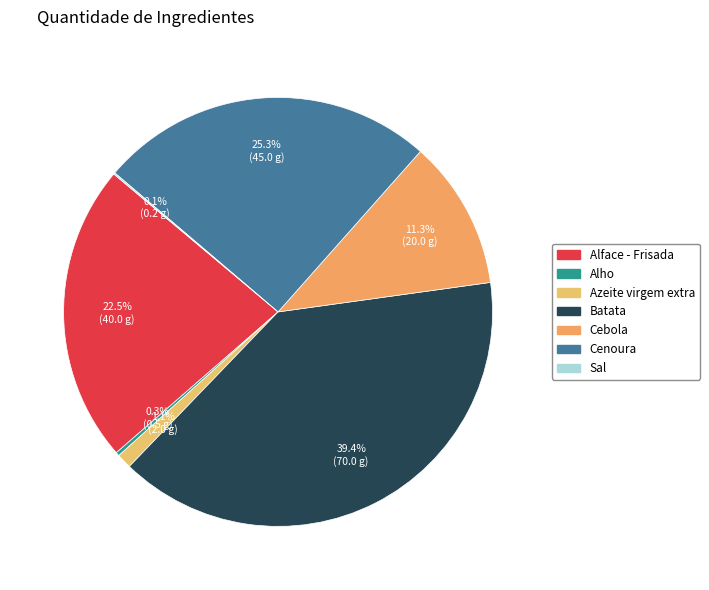

Do Alho and Cenoura together represent more than half of the pie?

No